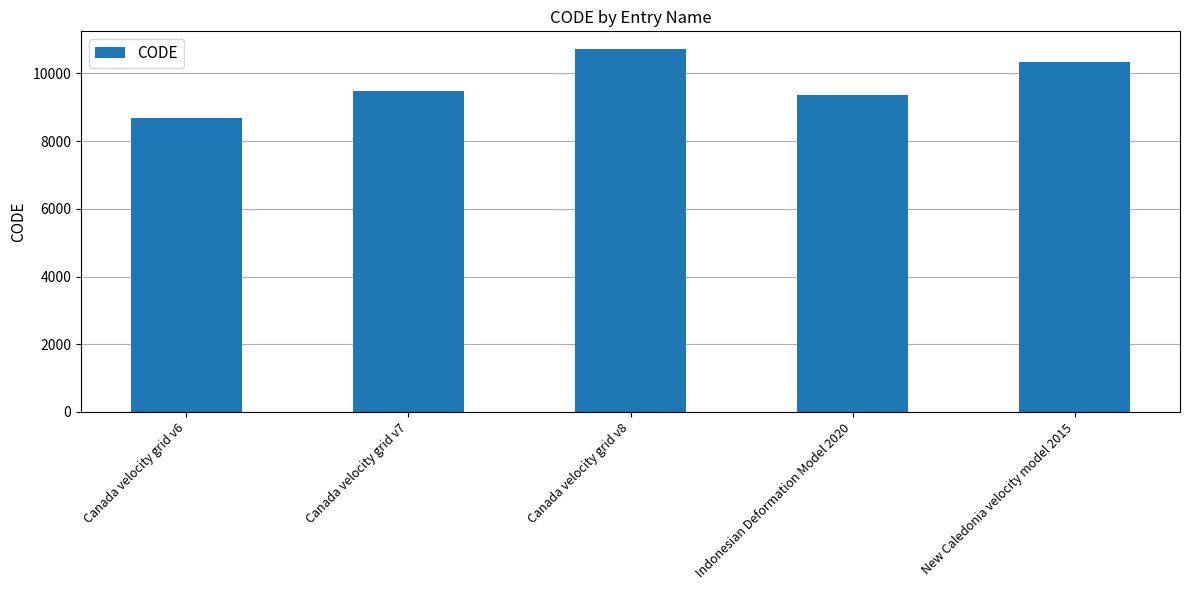

Reading left to right, list all the values displayed in this chart.

8676	9483	10707	9375	10323